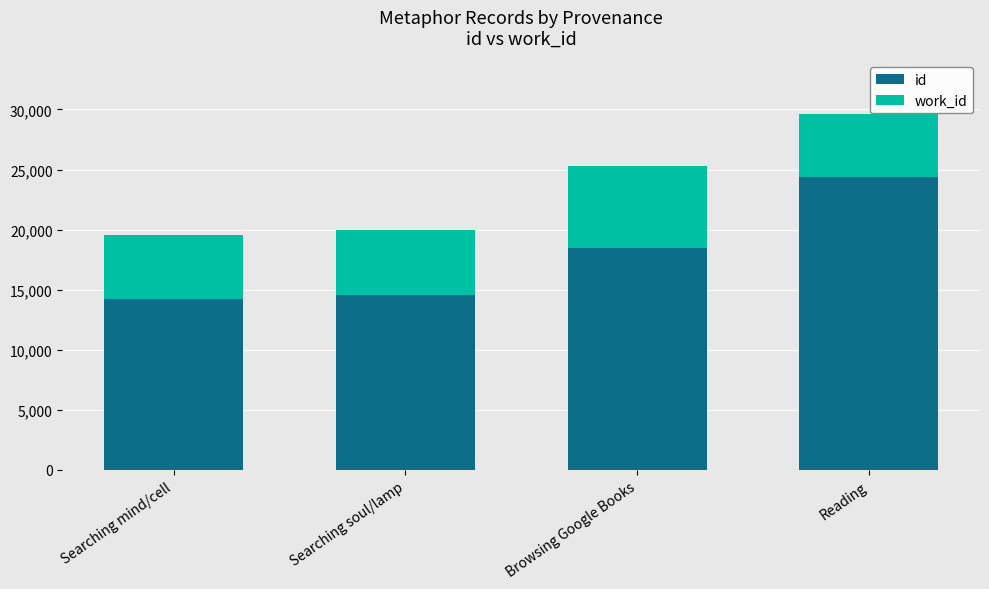

At which label does id reach its peak?

Reading